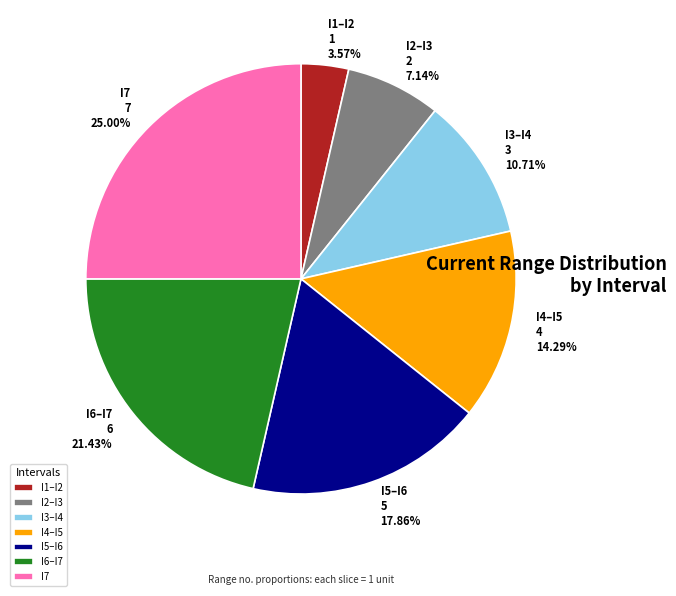

Which slice is the largest?

I7